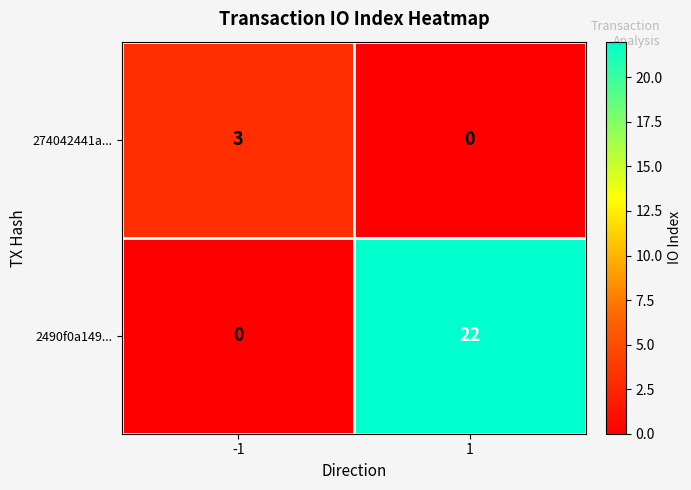

What is the sum of all 274042441a... values?

3